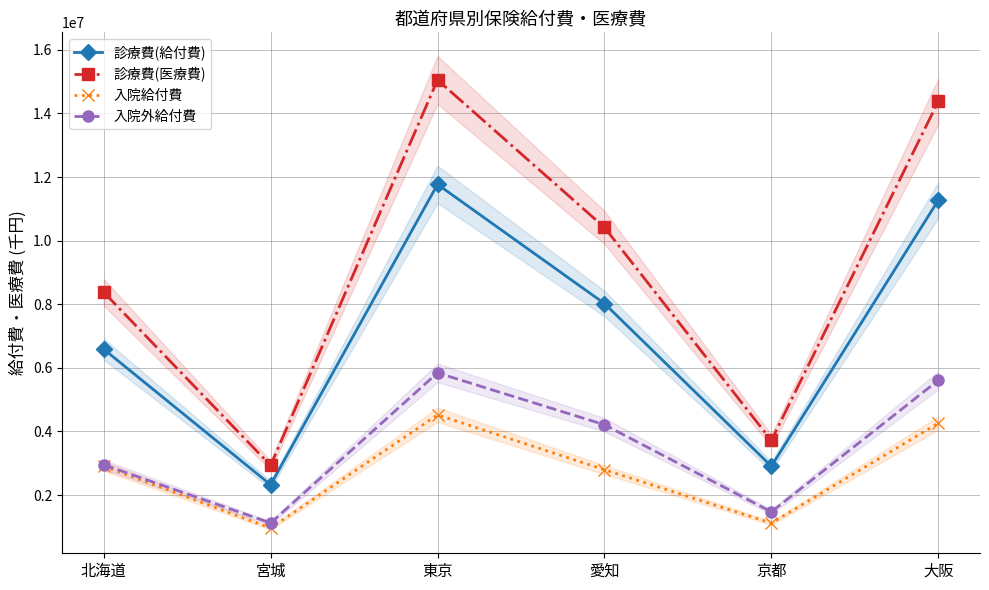

At which category does the chart reach its minimum across all series?

宮城